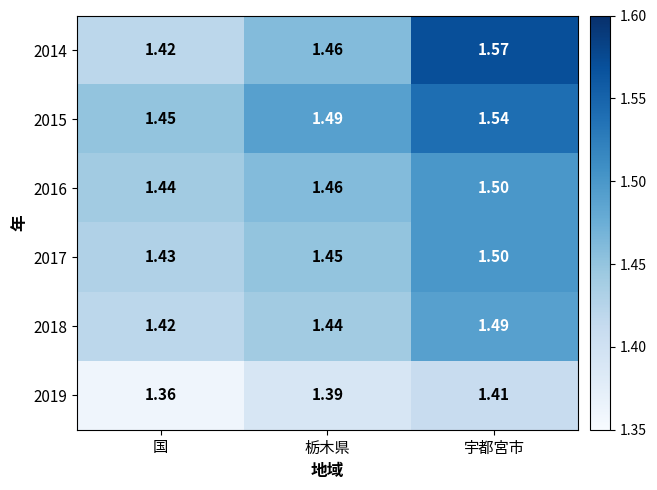

Which series has the widest spread of values?

2014